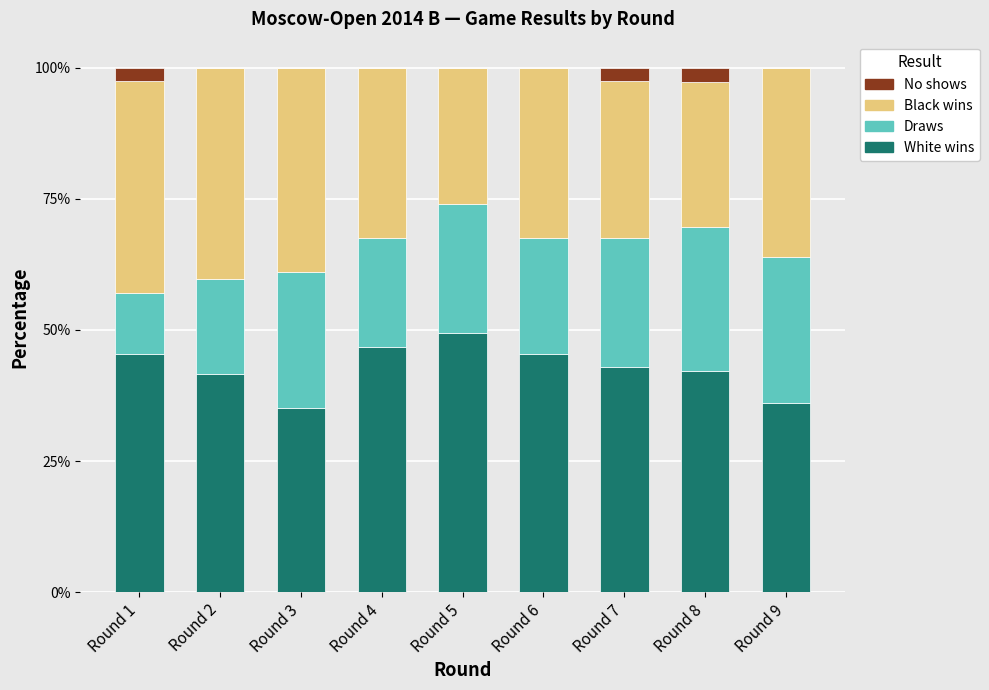

Is it true that White wins equals 36.0 at Round 9?

True